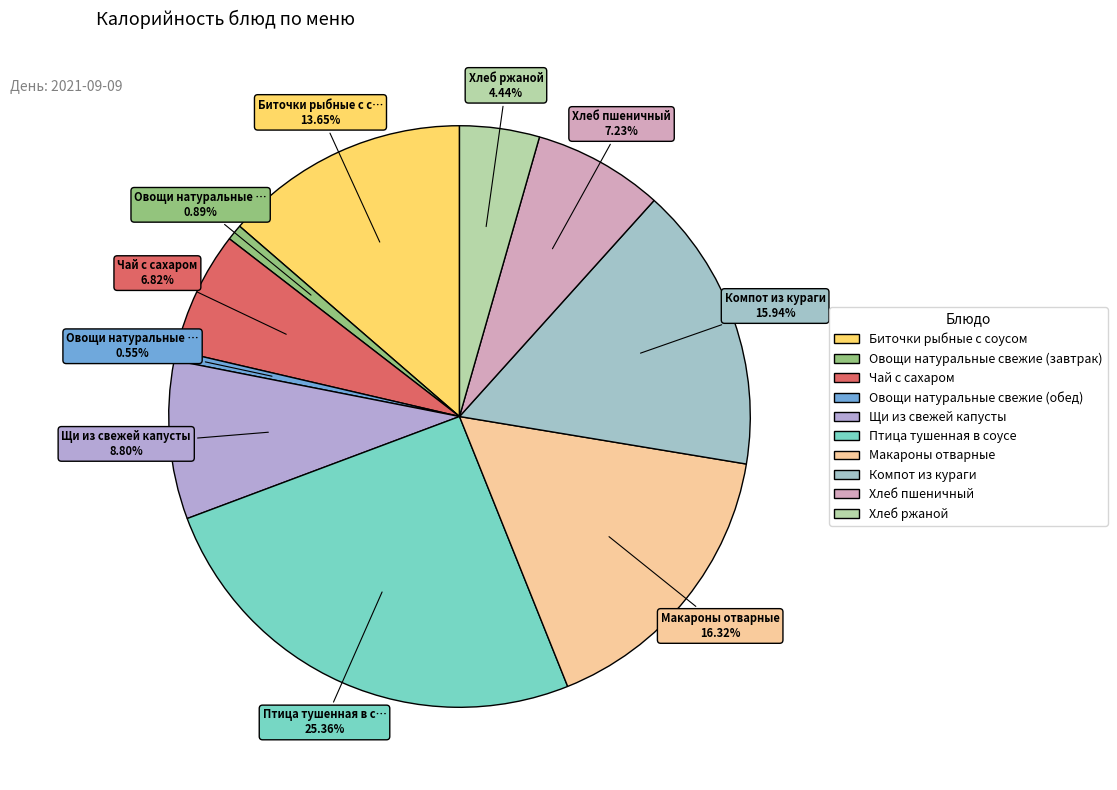

True or false: Хлеб пшеничный accounts for 14% of the total.

False